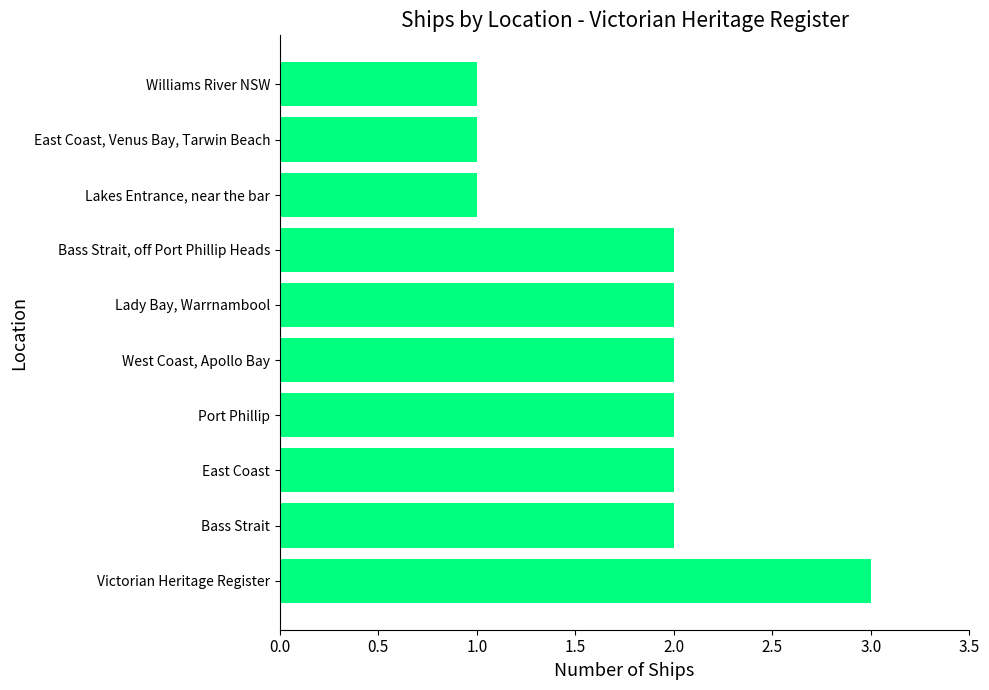

What is the difference between the maximum and minimum values?

2